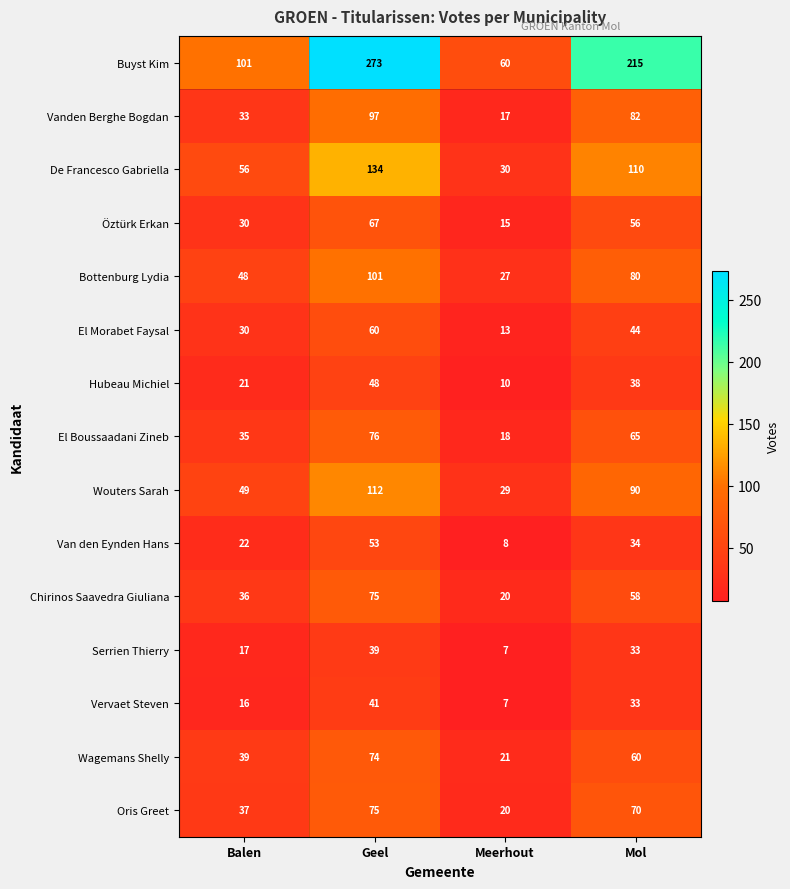

Is the value of Öztürk Erkan at Meerhout greater than the value of Vervaet Steven at Geel?

No